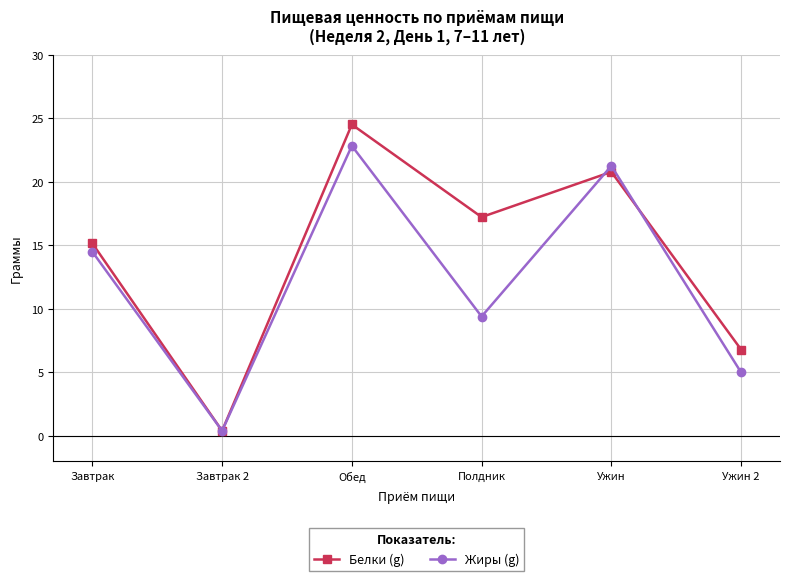

Read the Жиры (g) value at Обед.

22.8